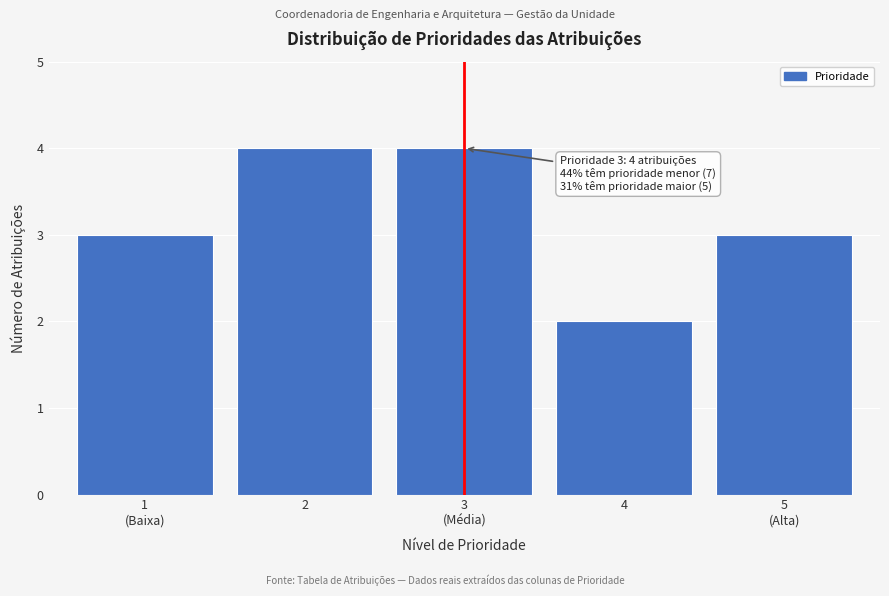

Reading left to right, extract all data points from this chart.

3	4	4	2	3